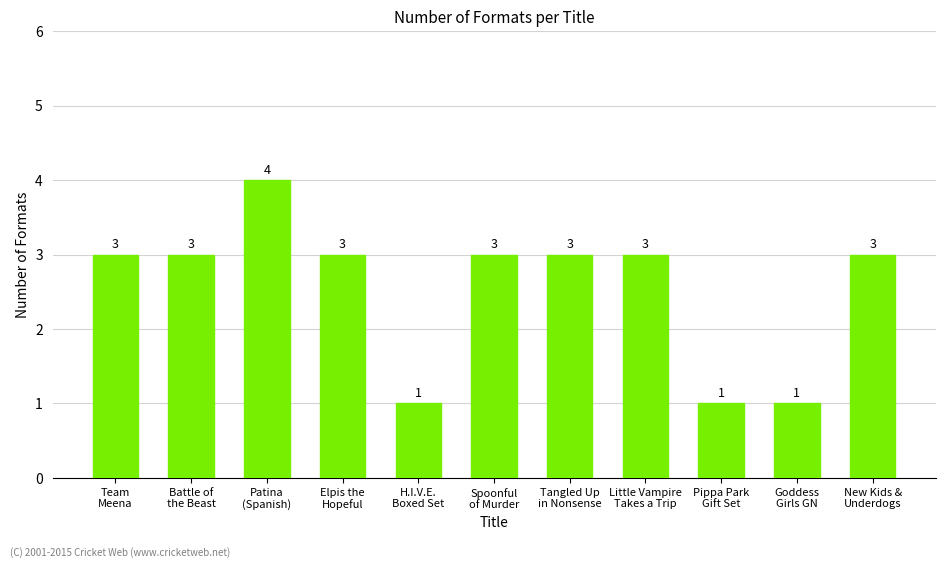

How many series are shown in this chart?

1